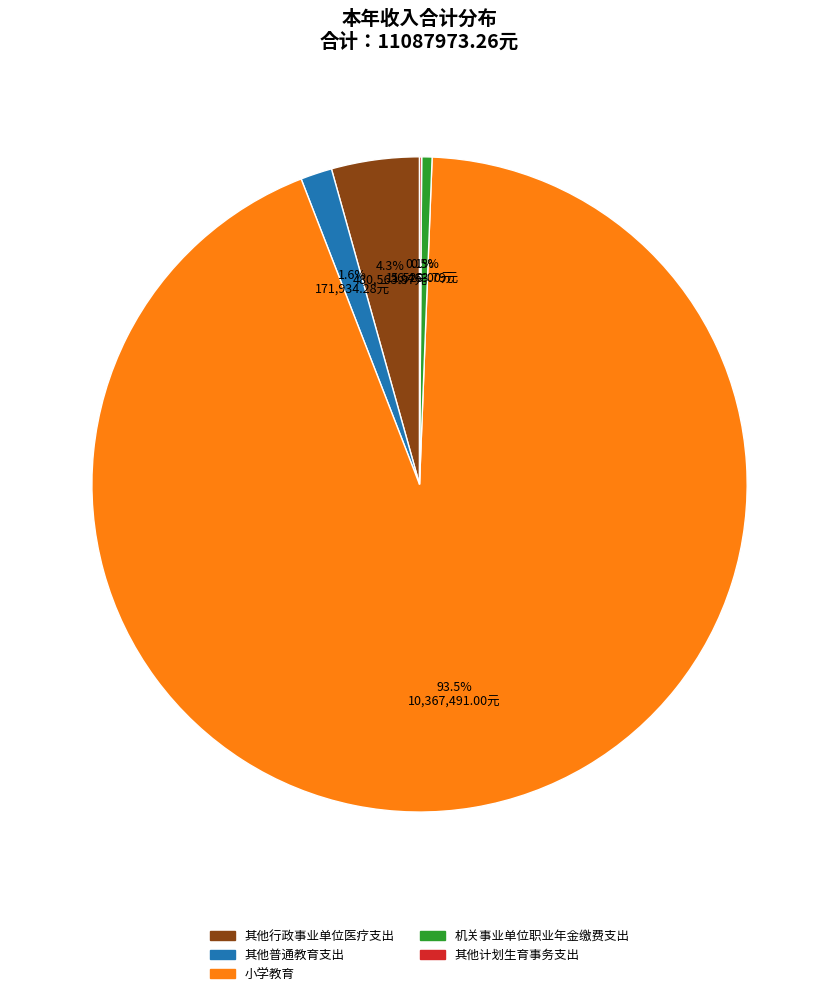

Which slice is the largest?

小学教育